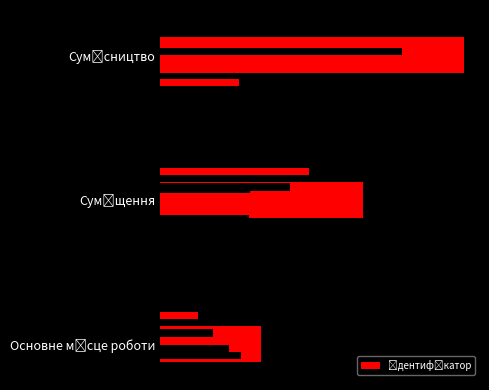

True or false: the data shows 3 at 2.

True